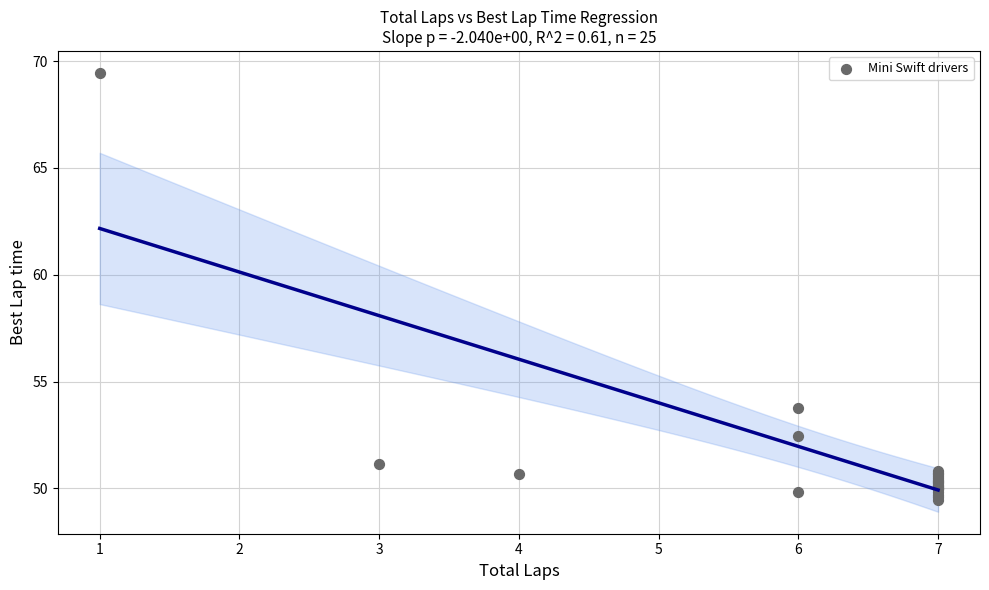

What Y value in the scatter plot is closest to 59?

53.8